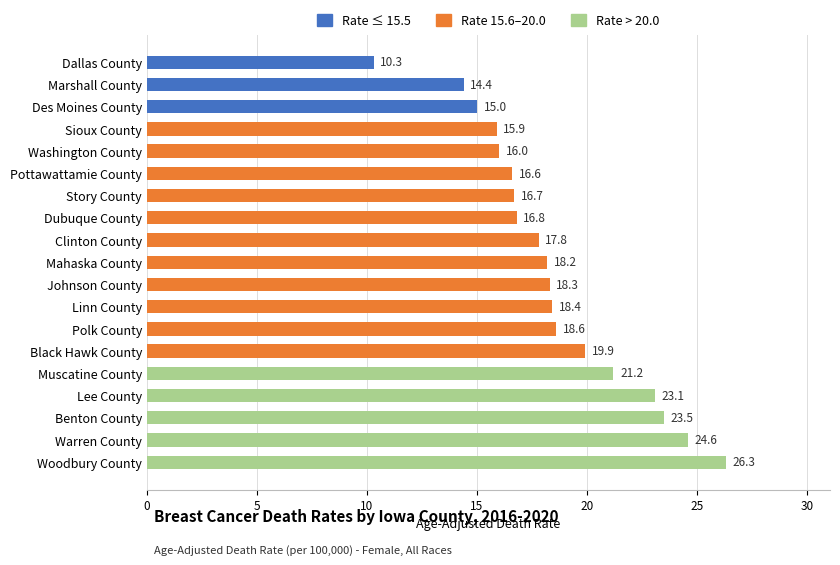

What is the smallest value displayed?

10.3